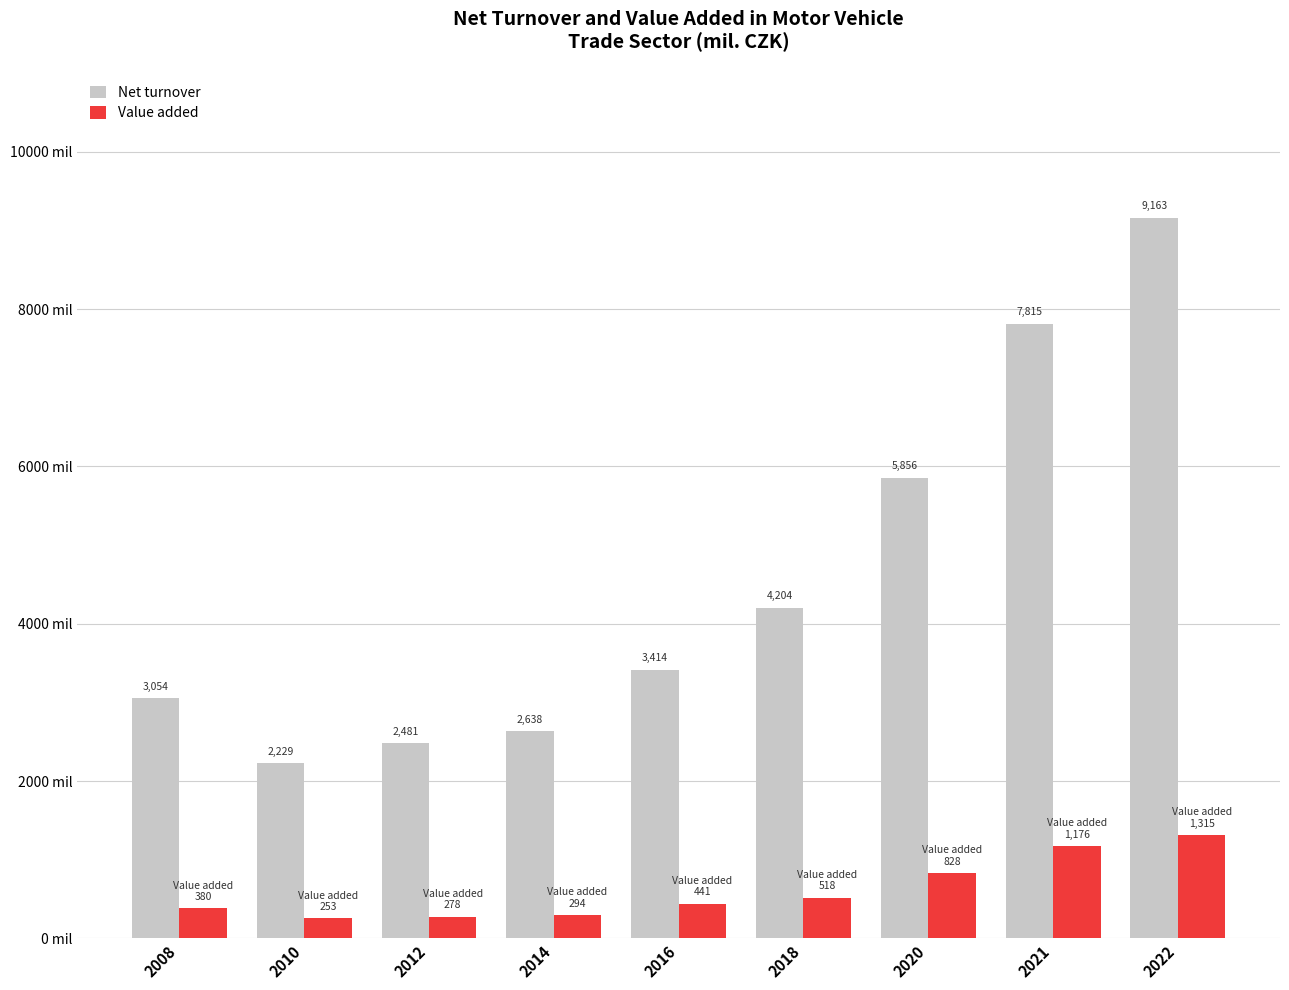

List the labels in order of Value added value, smallest first.

2010, 2012, 2014, 2008, 2016, 2018, 2020, 2021, 2022